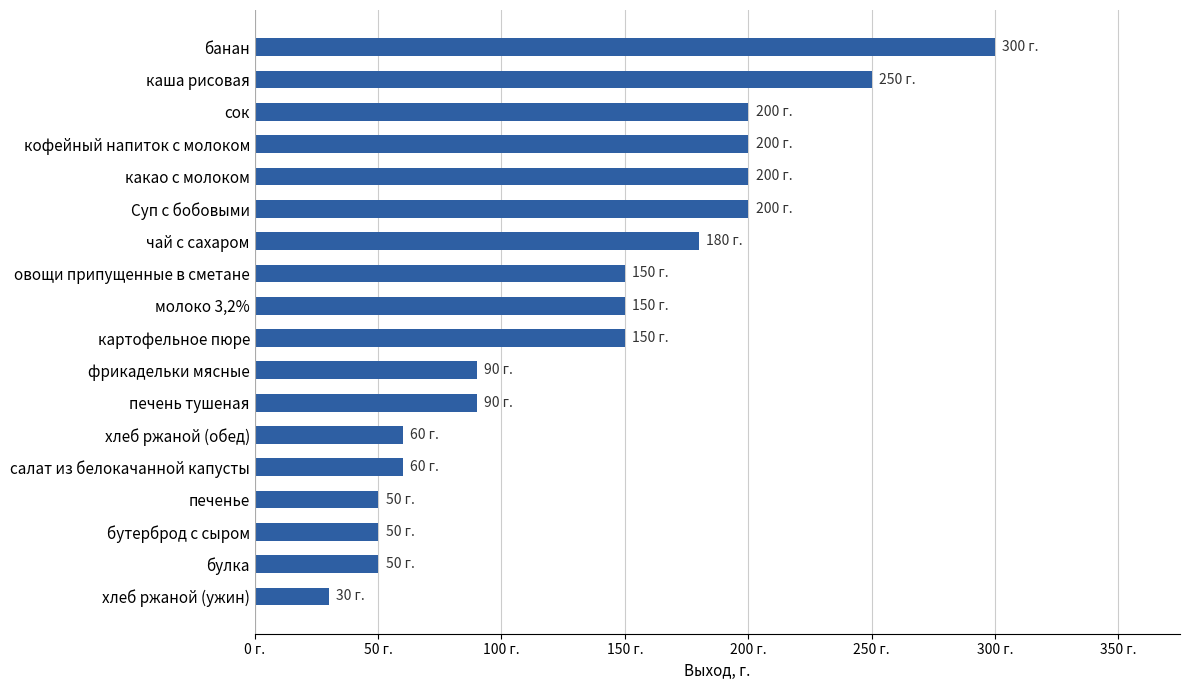

Does the chart contain any negative values?

No